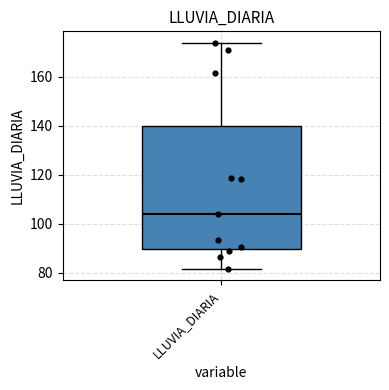

Where does the median line of the box for LLUVIA_DIARIA sit on the y-axis? The values are not printed on the chart, so give them approximately, as read against the axis.

104